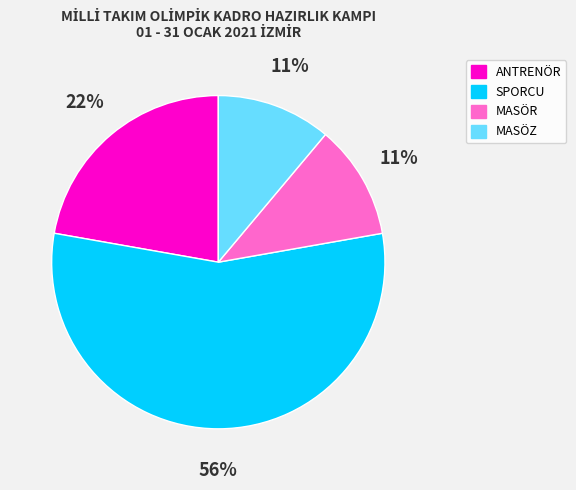

To the nearest percent, what percentage of the pie is MASÖZ?

11%